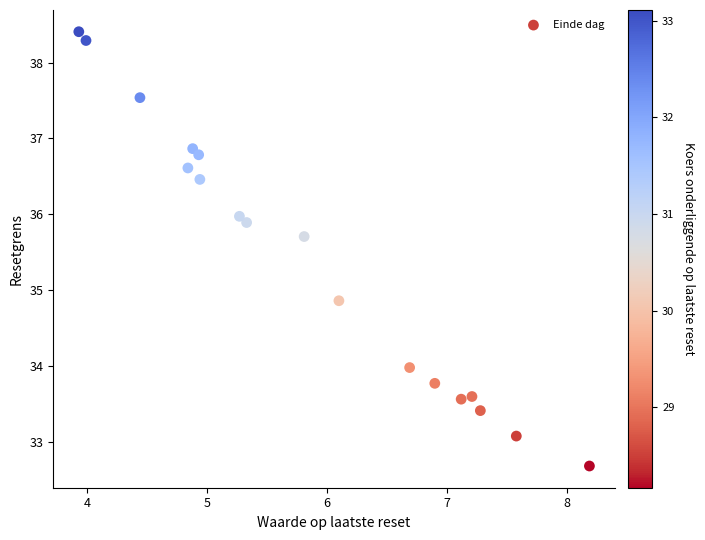

What is the range of X values (max minus min)?

4.3